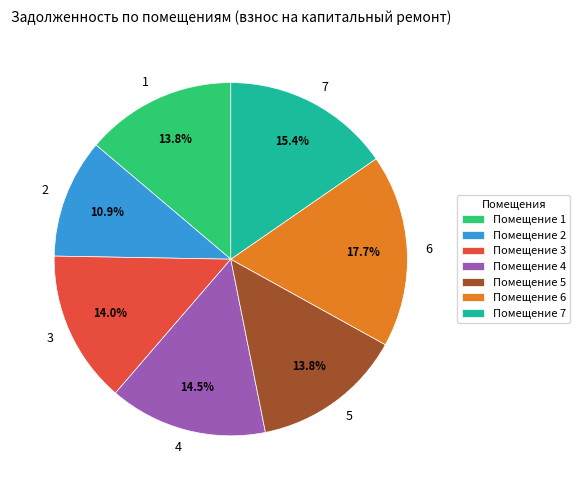

Which slice is the smallest?

2